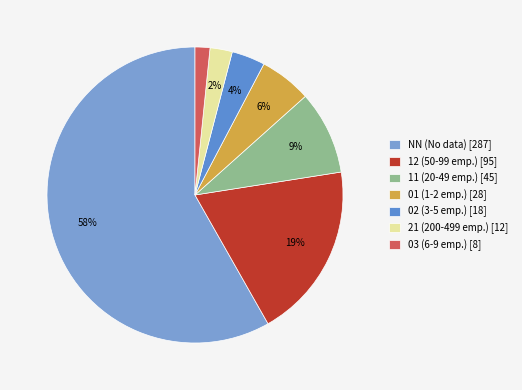

Rank the categories by value from lowest to highest.

03, 21, 02, 01, 11, 12, NN